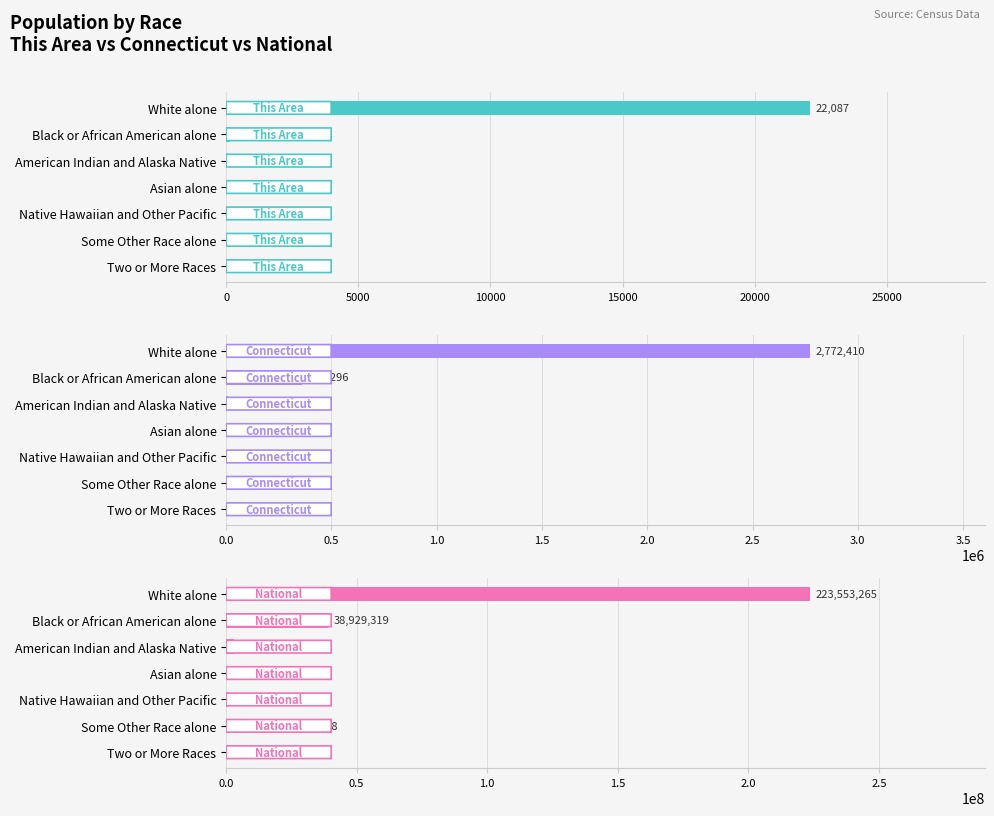

What is the difference between the second highest and second lowest values in the This Area series?

422